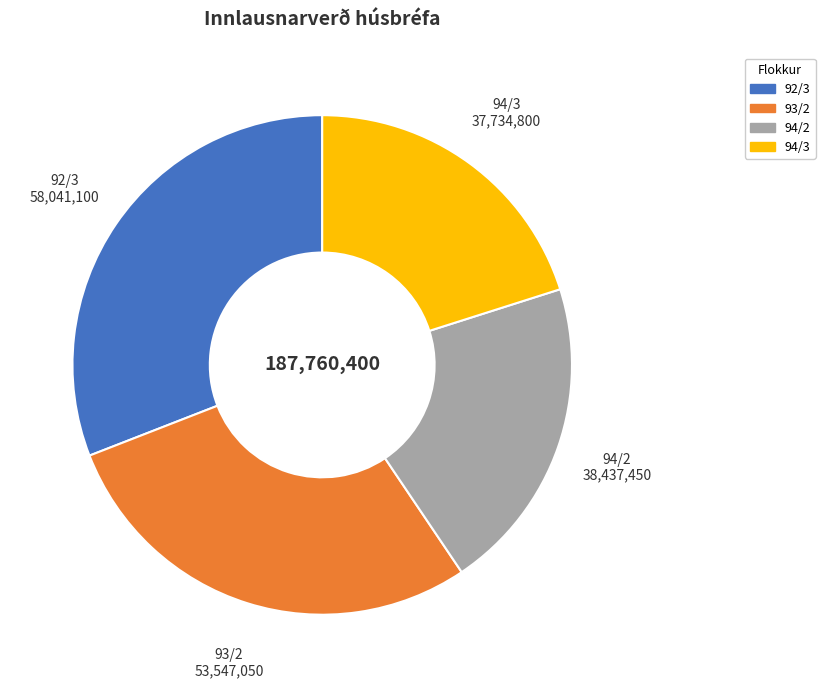

Combined, do 92/3 and 94/3 account for over 50%?

Yes